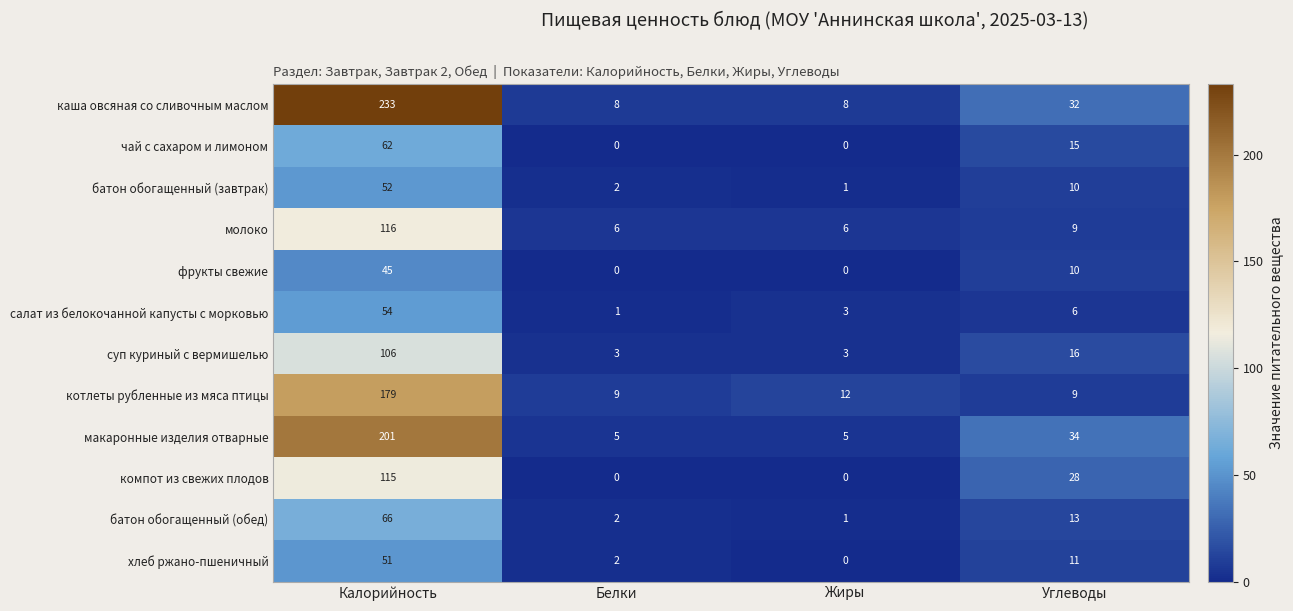

What is the sum of the молоко values at Калорийность and Жиры?

122